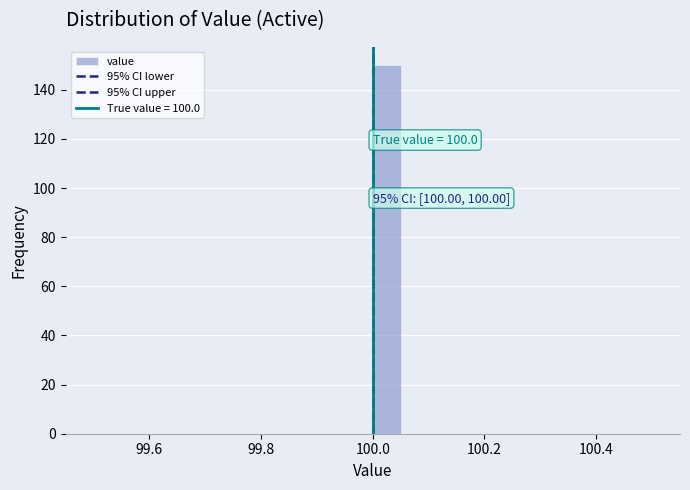

Read against the x-axis, roughly where is the centre of the tallest bar?

100.02